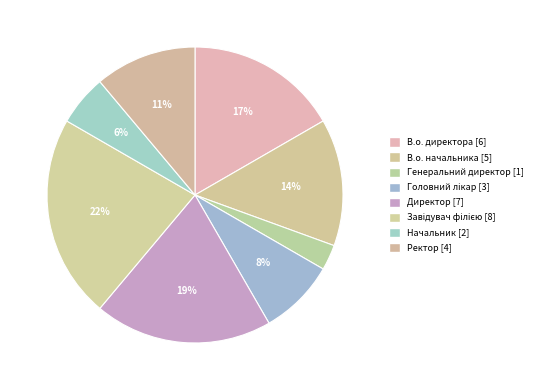

Which slice is the smallest?

Генеральний директор